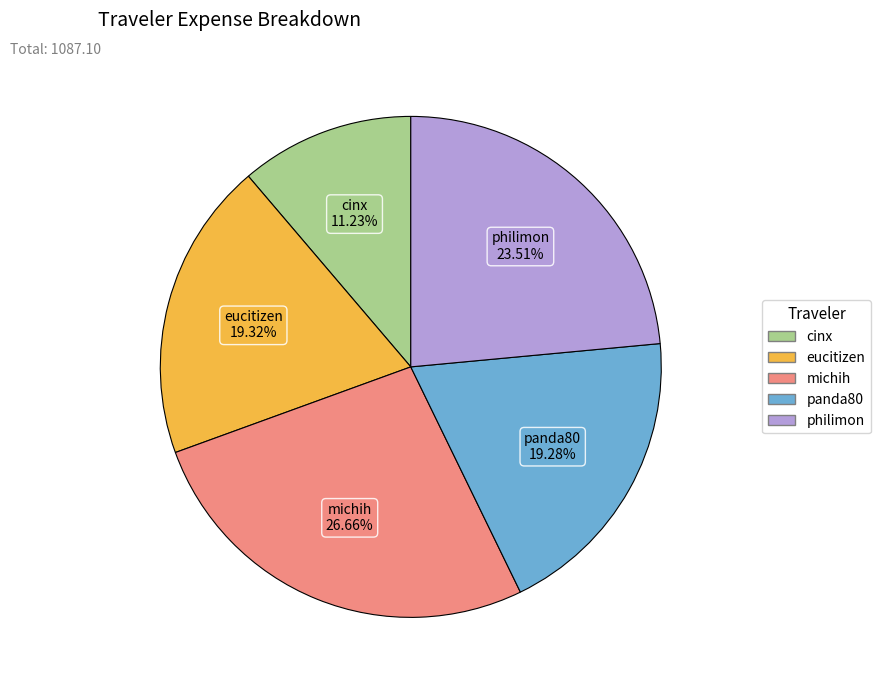

To the nearest percent, what is the average slice percentage?

20%